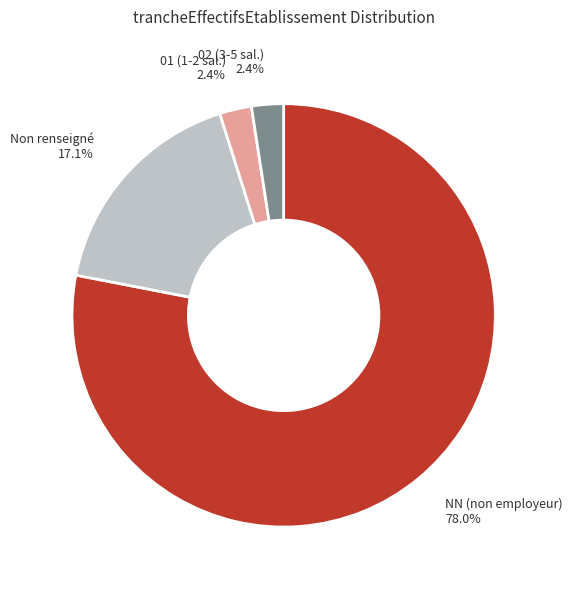

Is there a majority slice in this chart?

Yes